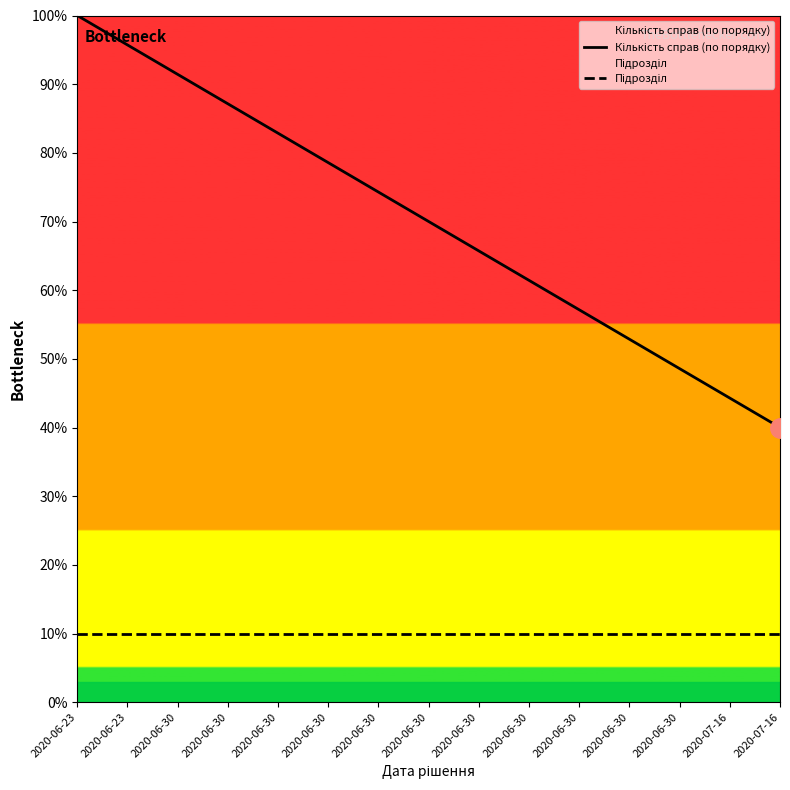

What are all the series names shown in the legend?

Кількість справ (по порядку), Підрозділ